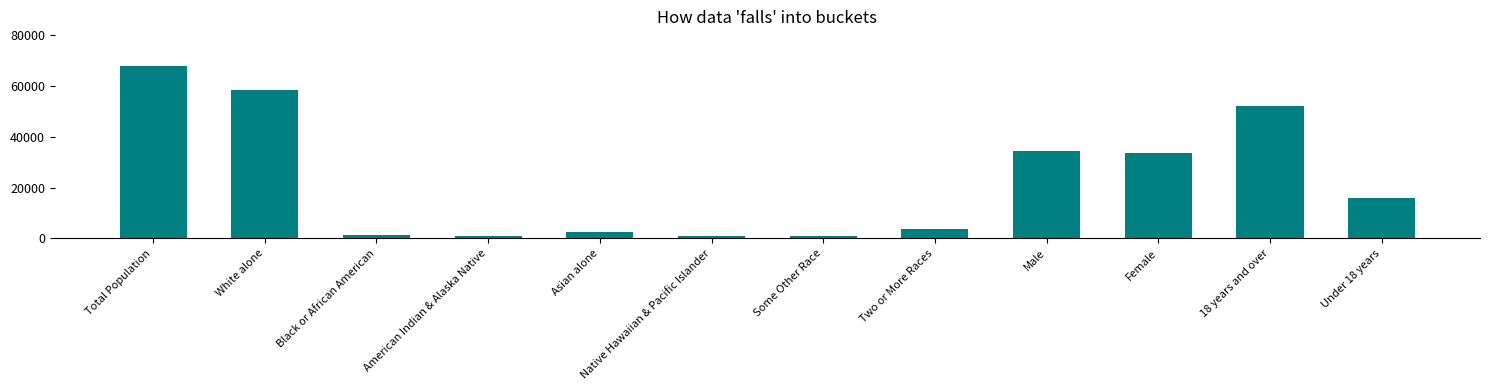

Which label corresponds to the largest value in the chart?

Total Population